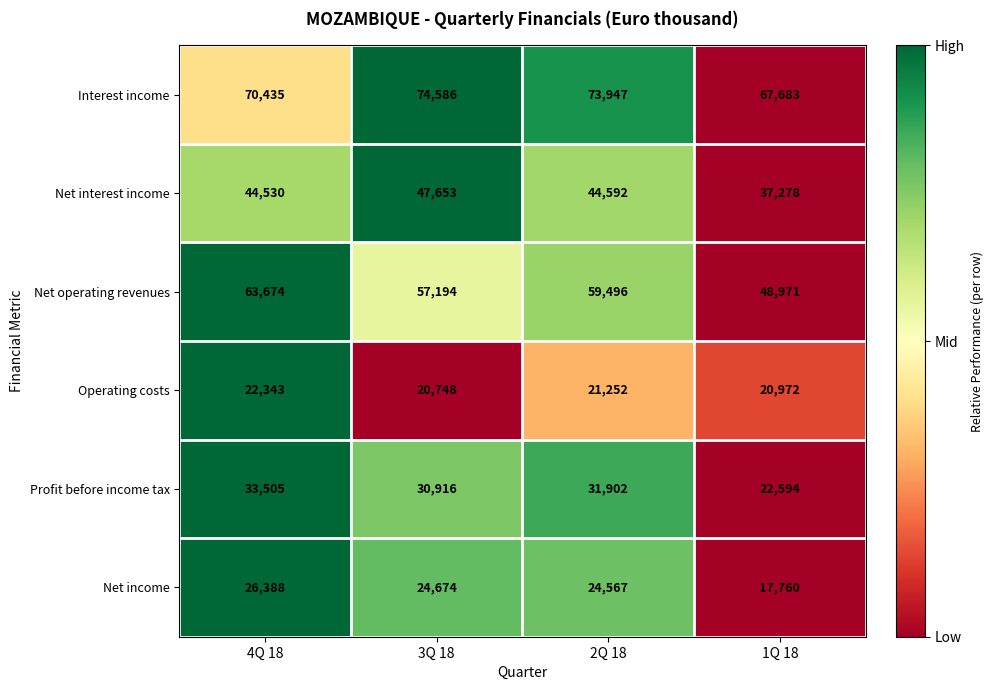

What is the sum of all Interest income values?

286651